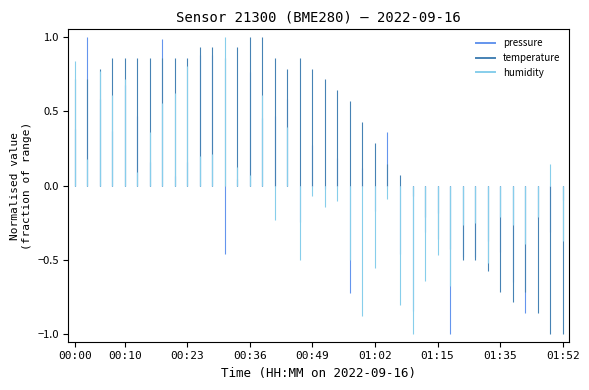

True or false: pressure has more than 0 points higher than both neighbors.

True